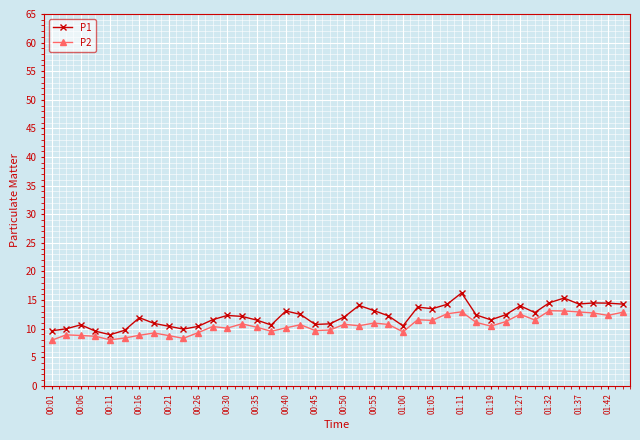

How many data points does each series have?

40